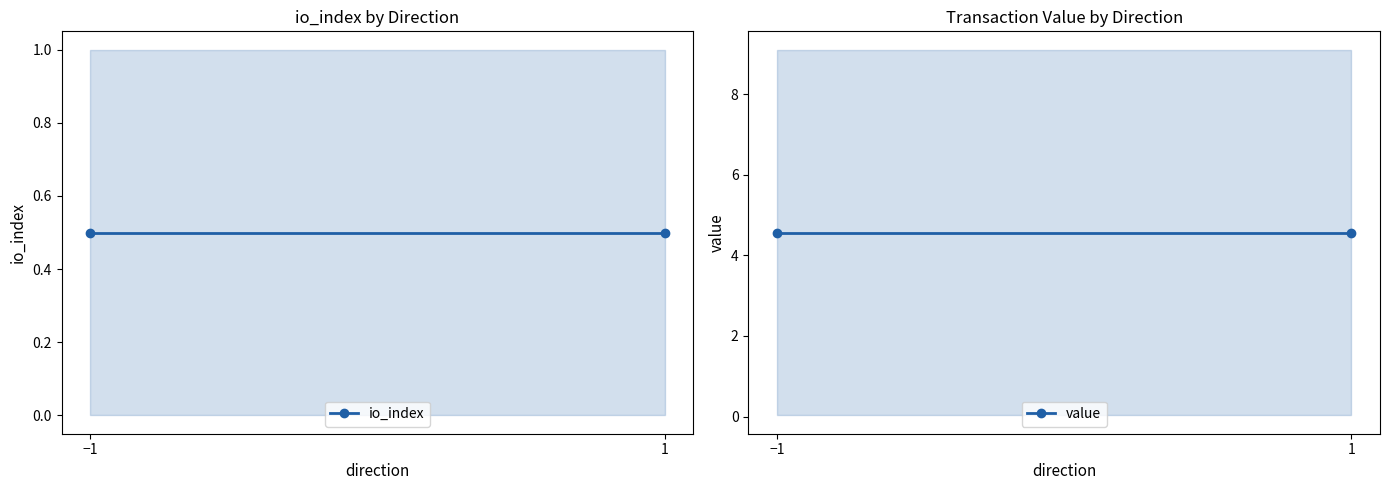

Reading left to right, extract all data points from this chart.

io_index: −1=0.5	1=0.5
value: −1=4.6	1=4.6